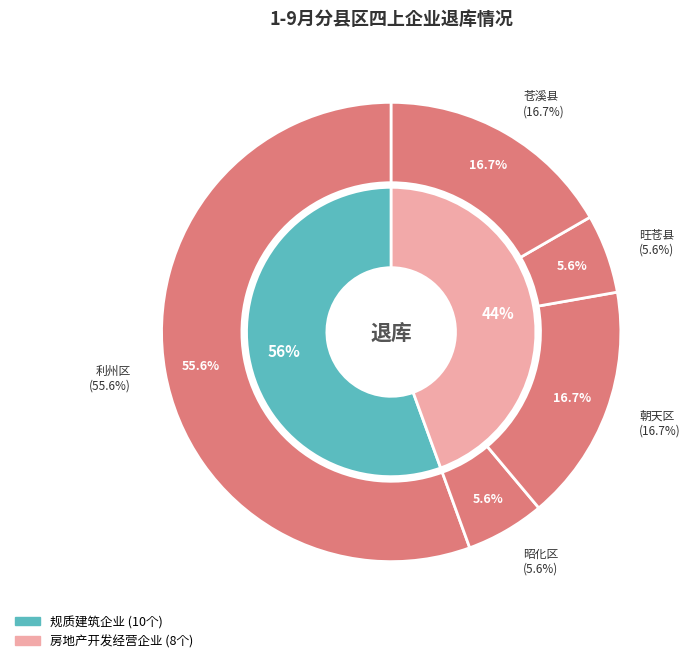

Combined, what portion of the pie is 旺苍县 and 利州区?

61.1%